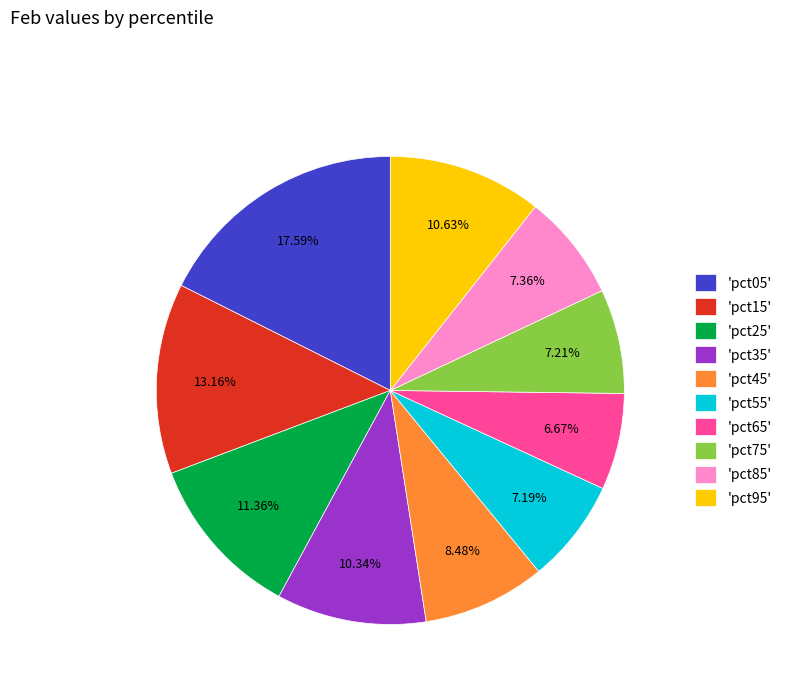

Is there any slice that represents more than half of the pie?

No